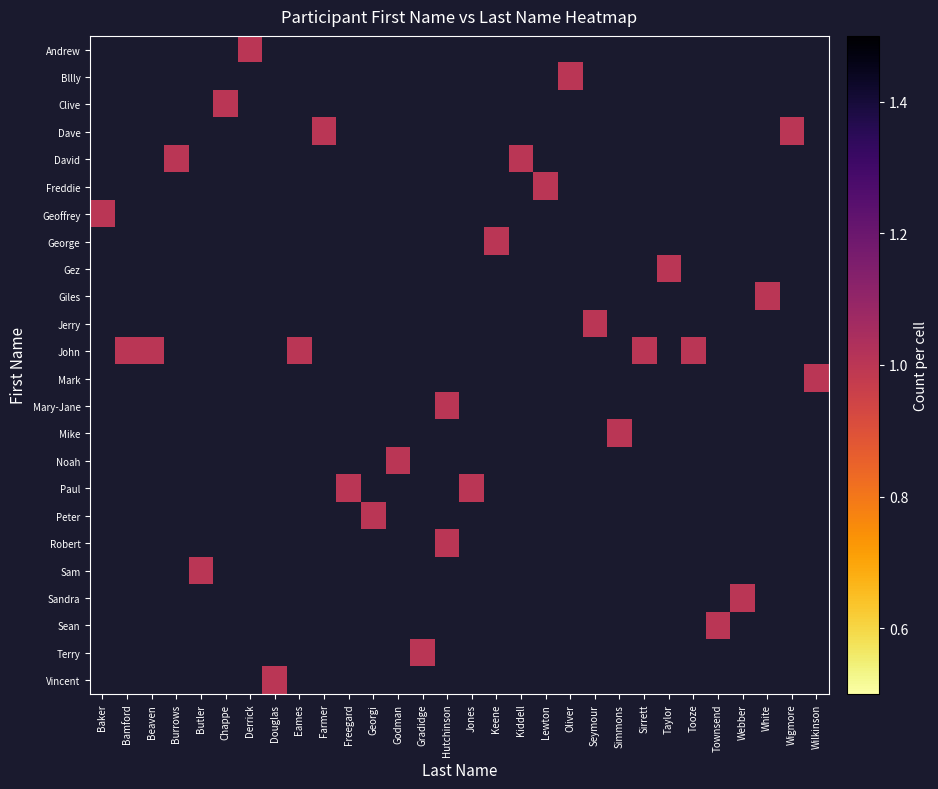

At Taylor, list the series in order from largest to smallest.

Andrew, Bllly, Clive, Dave, David, Freddie, Geoffrey, George, Gez, Giles, Jerry, John, Mark, Mary-Jane, Mike, Noah, Paul, Peter, Robert, Sam, Sandra, Sean, Terry, Vincent